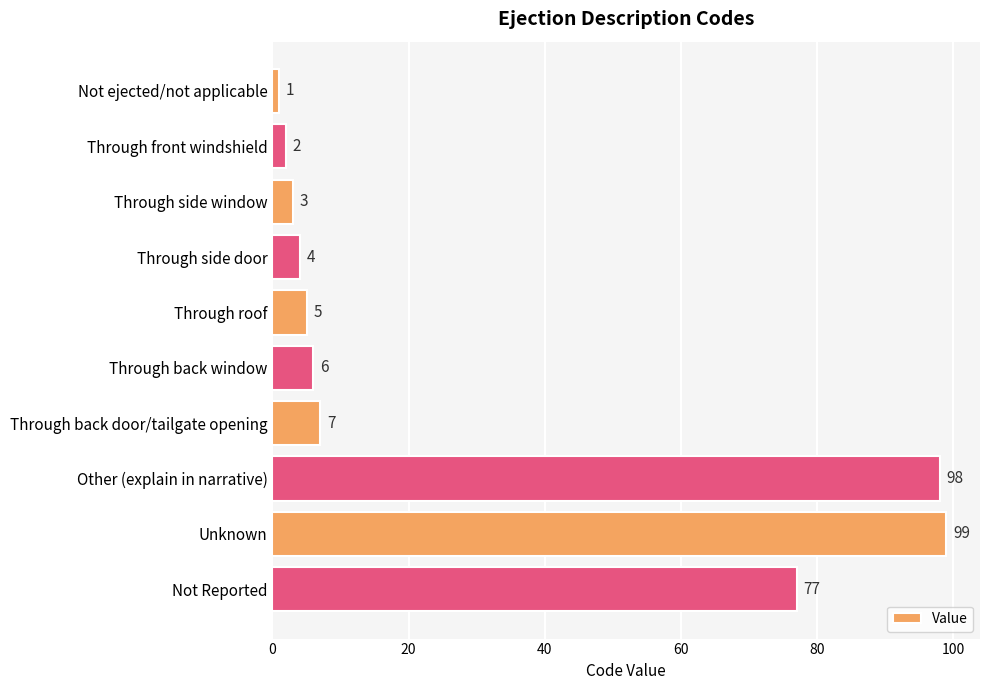

At which label is the value closest to 50?

Not Reported